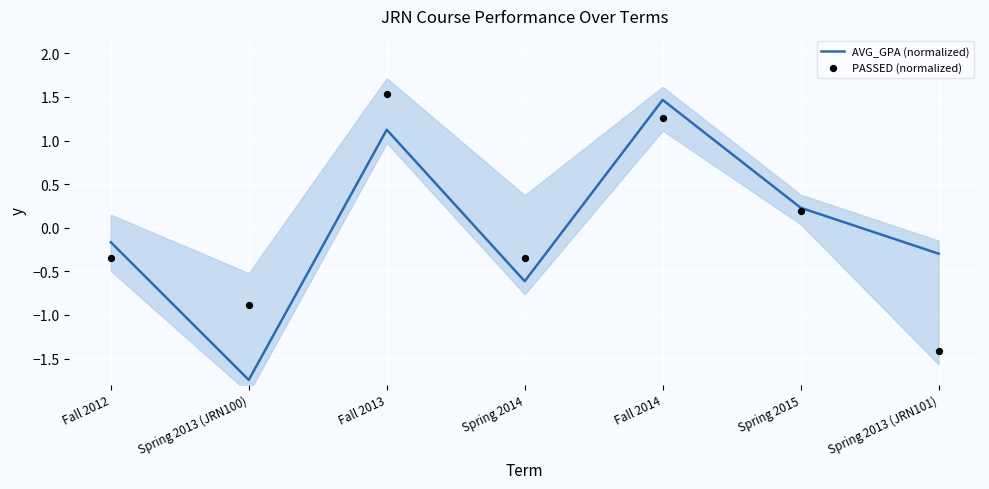

Which series reaches the minimum Y coordinate?

AVG_GPA (normalized)